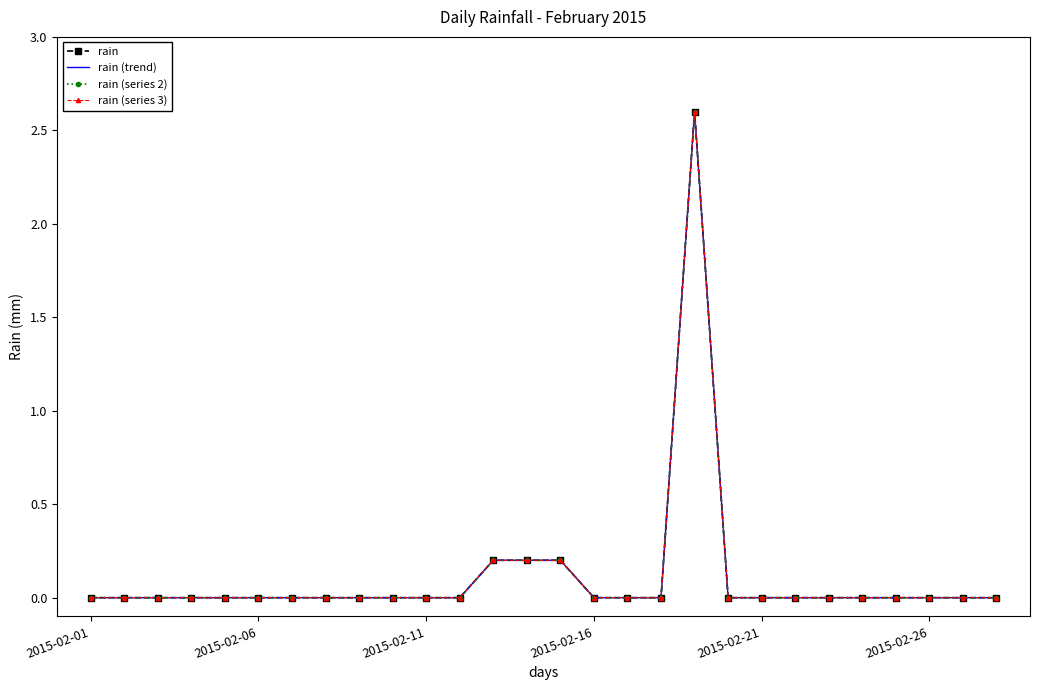

What is the difference between the maximum and minimum values in the rain (trend) series?

2.6